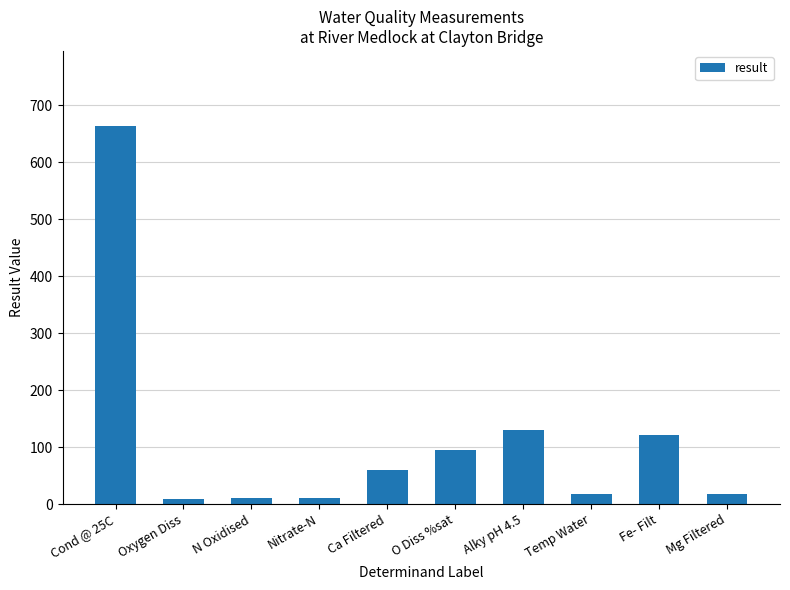

What is the change in value from O Diss %sat to Mg Filtered?

-77.9